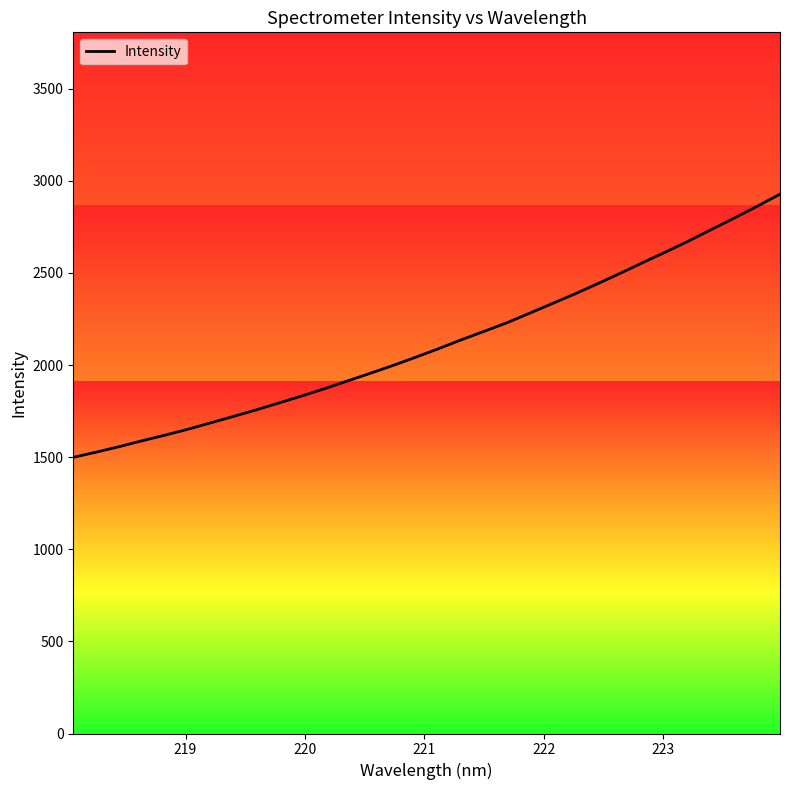

What is the maximum value shown in the chart?

2927.6